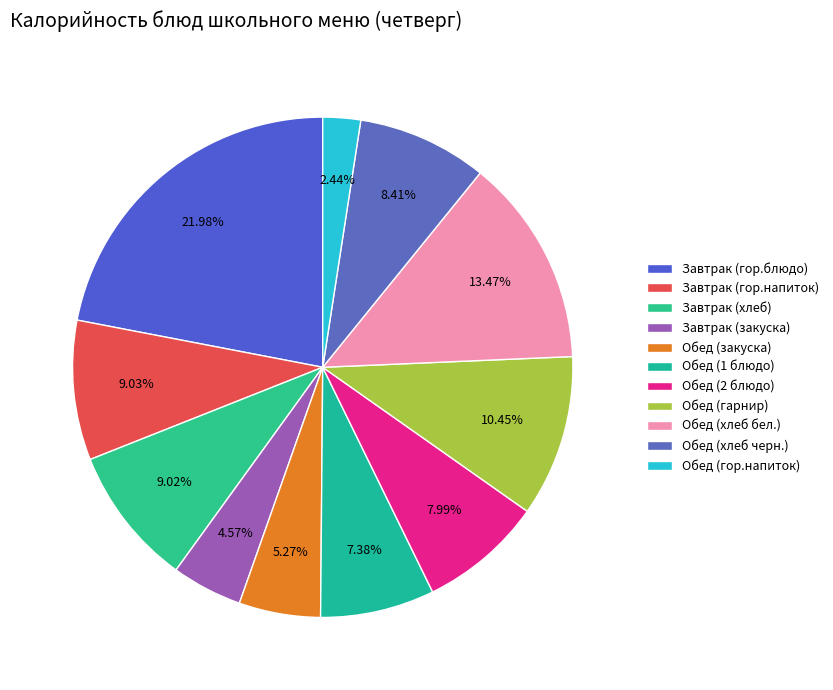

The Обед (хлеб бел.) slice represents 21% of the pie. True or false?

False